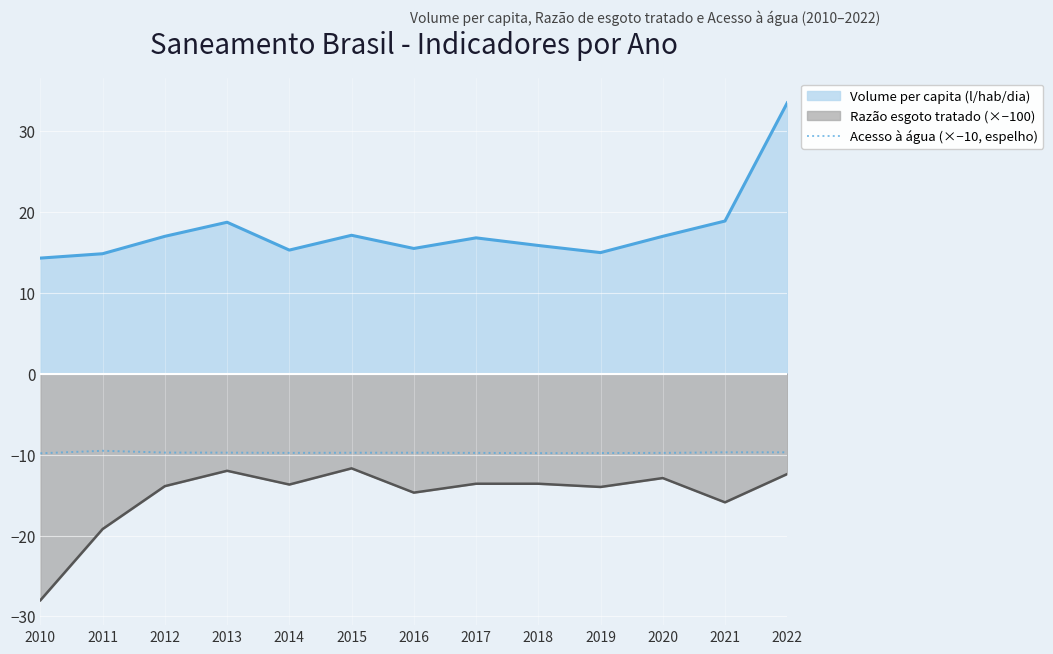

True or false: there are more than 1 points higher than both neighbors.

False